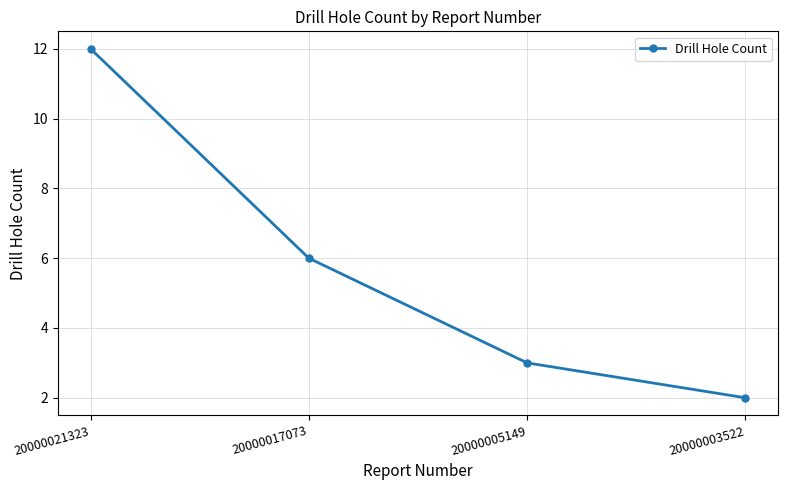

The chart shows a value of 2 at 20000003522. True or false?

True